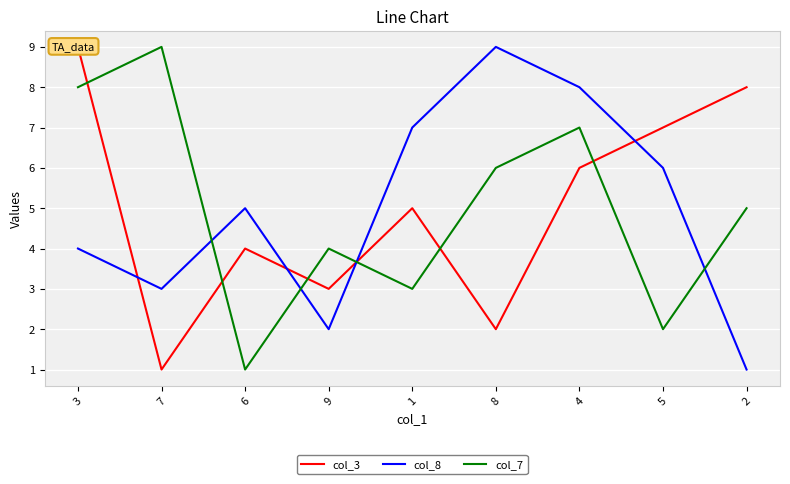

What is the value of the col_3 point at the 7th from the left?

6